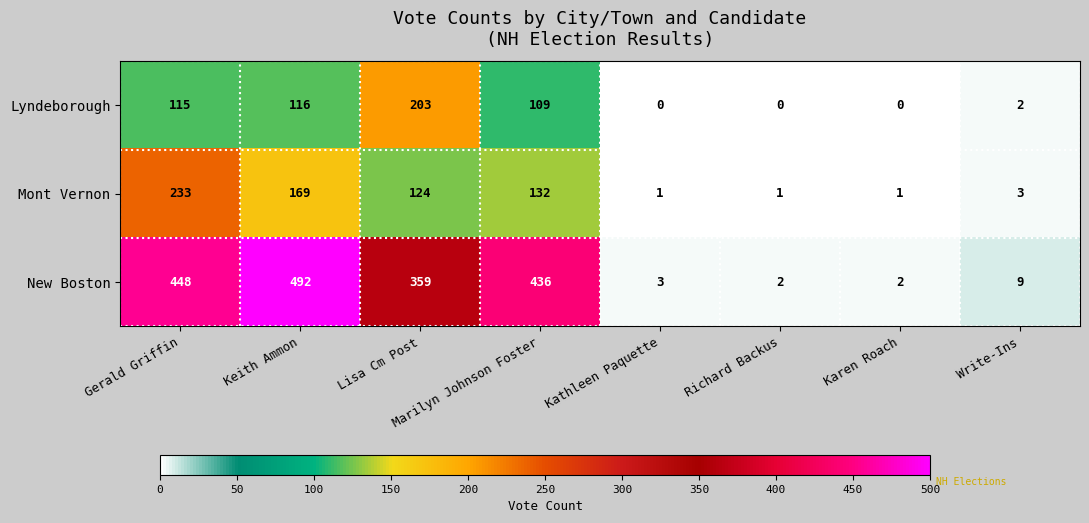

What is the total value across all series at Karen Roach?

3